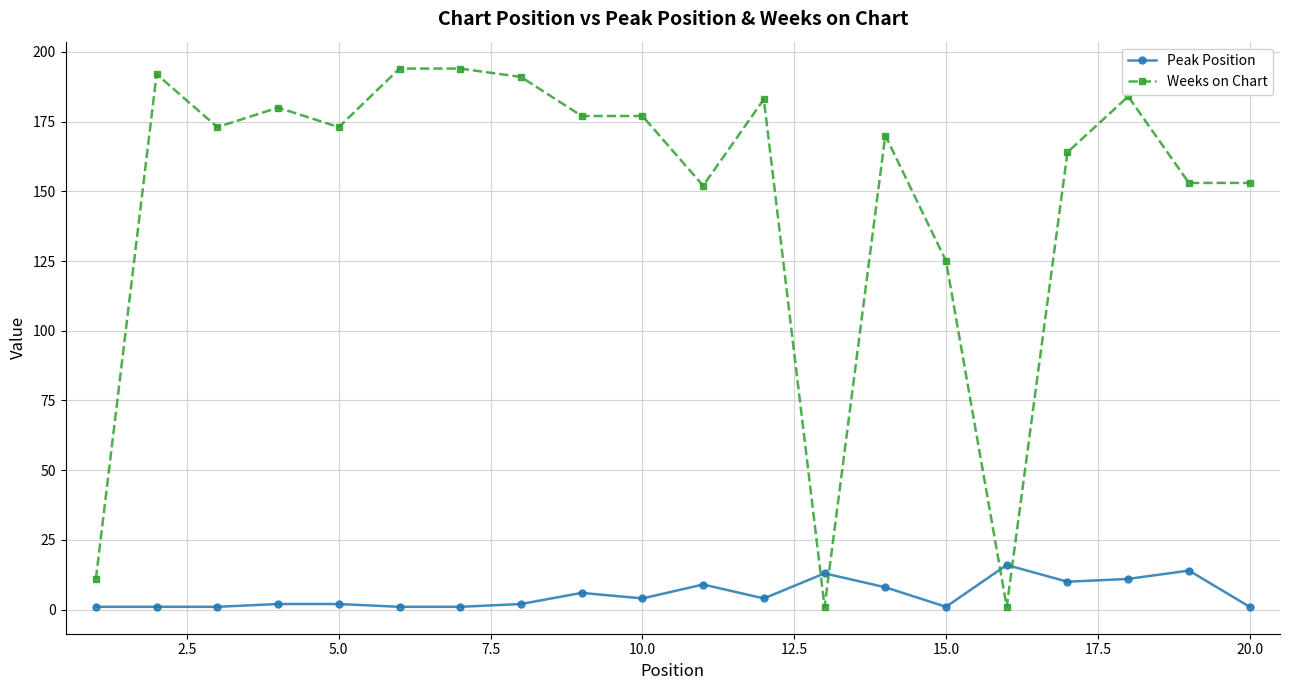

At how many categories does at least one series exceed 137?

16